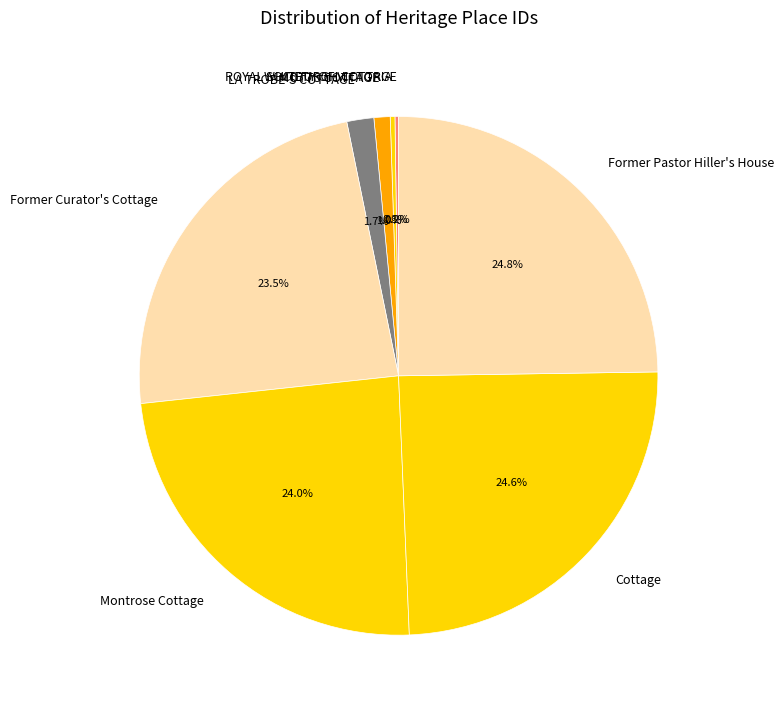

To the nearest percent, what is the average slice percentage?

12%